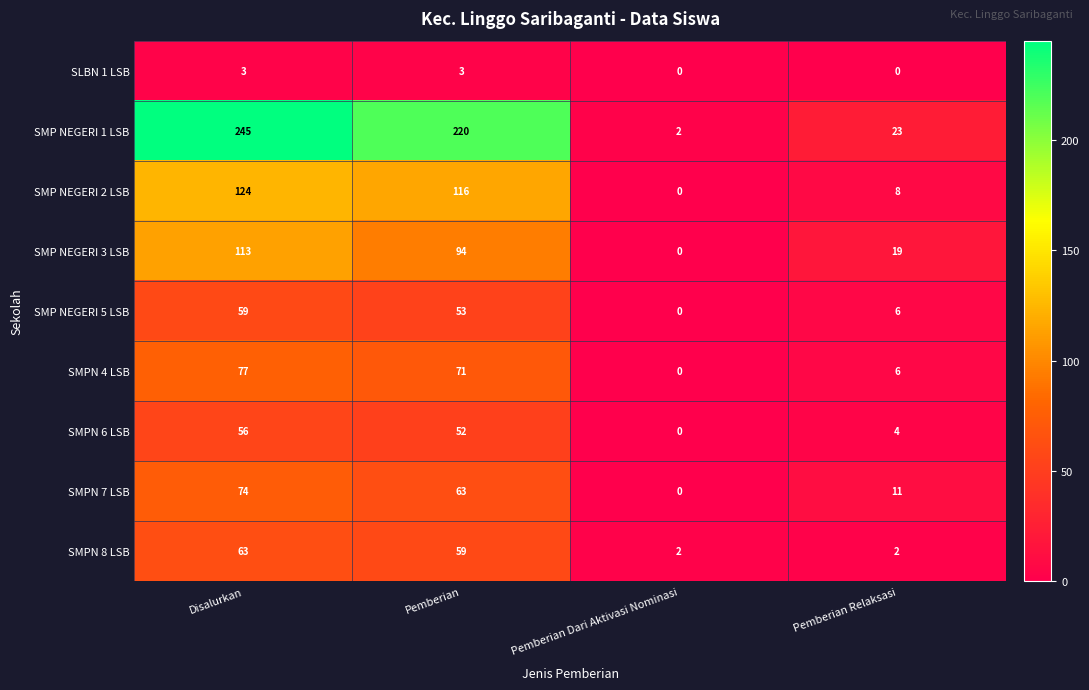

What is the approximate value of SMPN 7 LSB at Disalurkan, to the nearest 5?

75